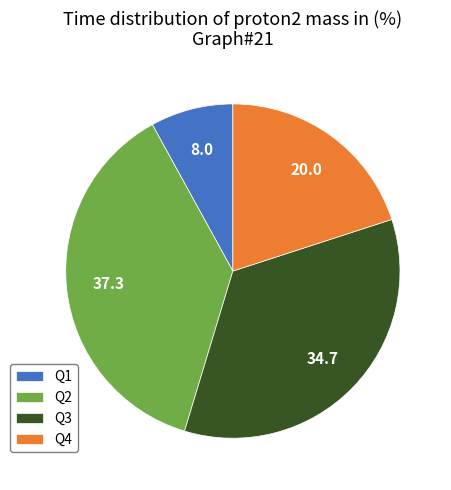

Rank the categories by value from lowest to highest.

Q1, Q4, Q3, Q2